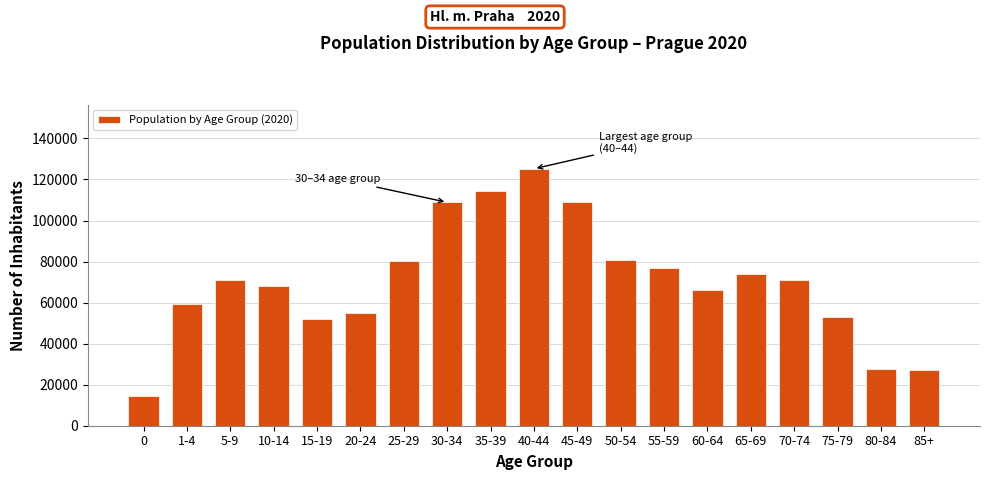

What is the change in value from 5-9 to 25-29?

+9304